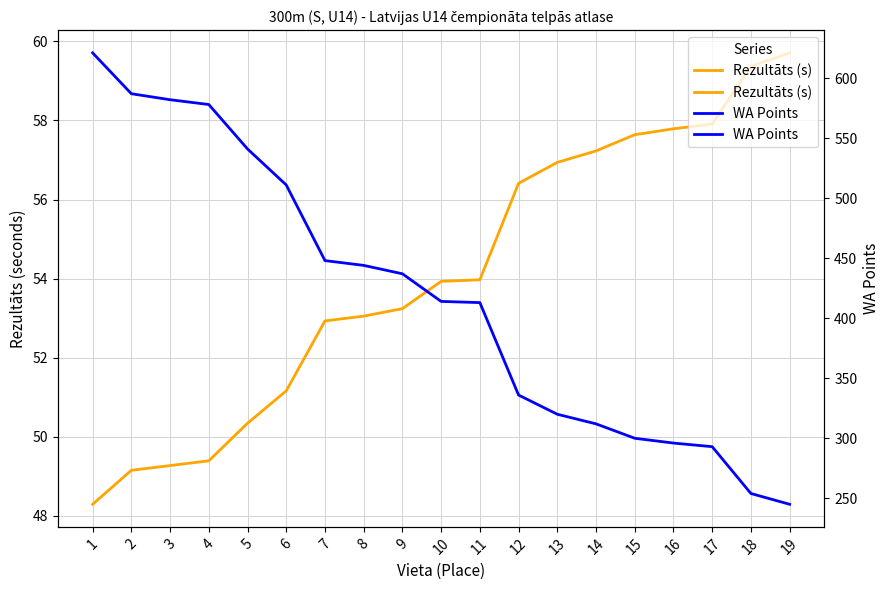

Which series has the largest total across all categories?

WA Points